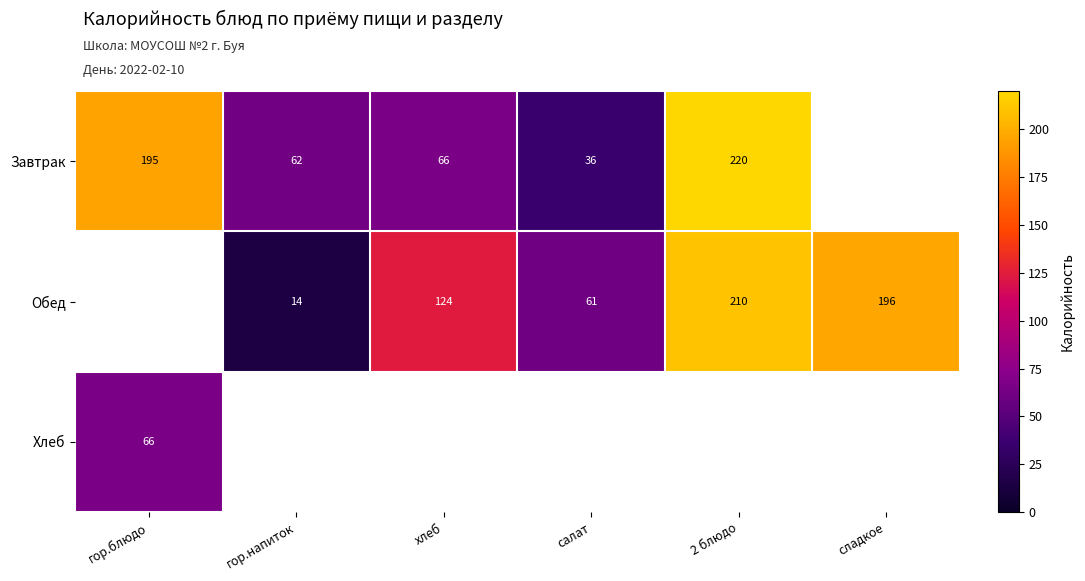

Is it true that Завтрак equals 98 at гор.блюдо?

False